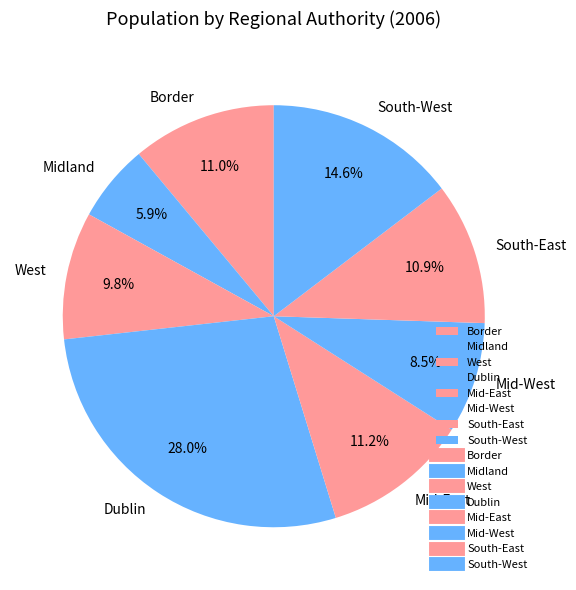

How many slices are in this pie chart?

8